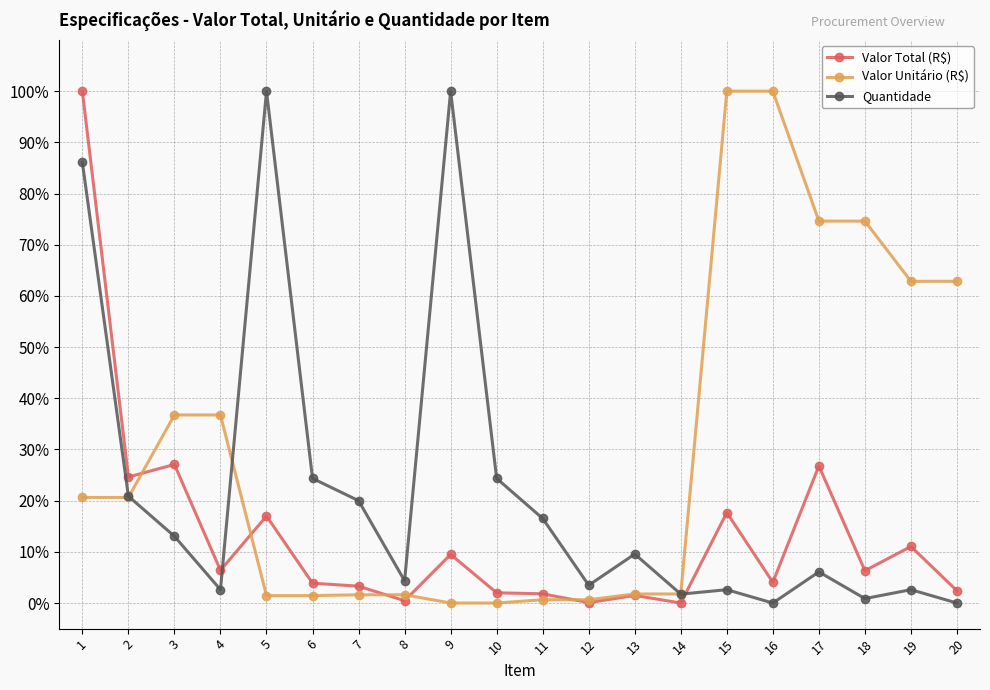

What is the total value across all series at 9?

109.5